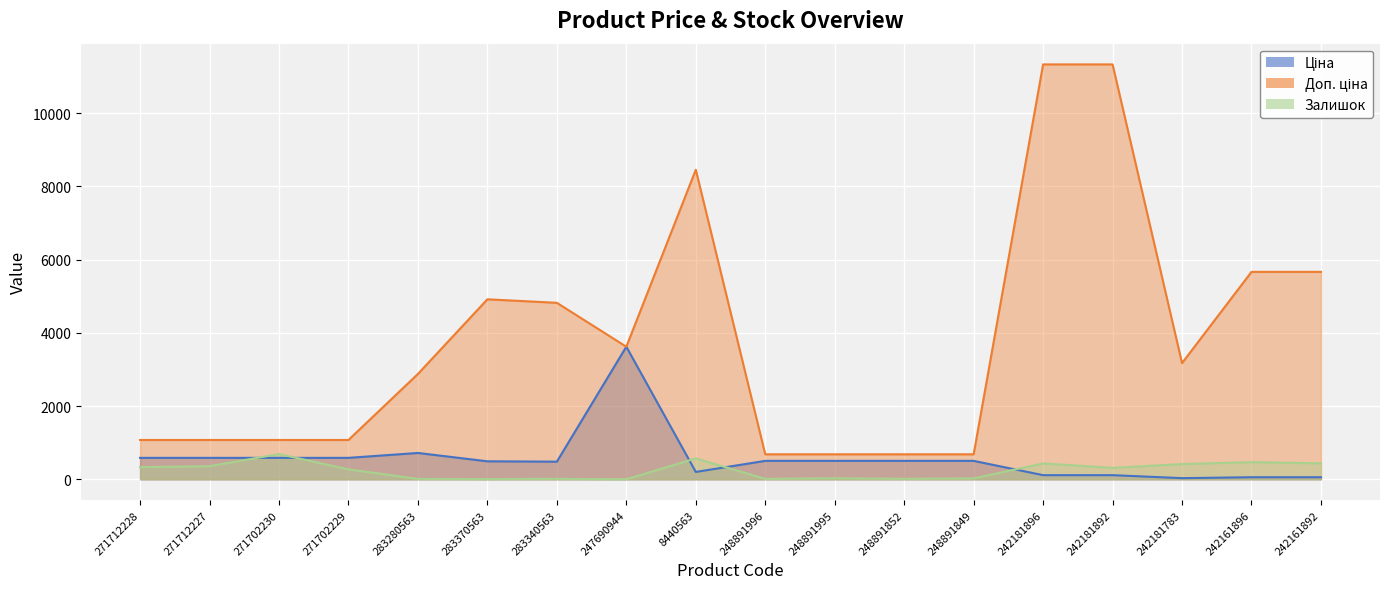

Where is Залишок nearest to the value 346?

271712228